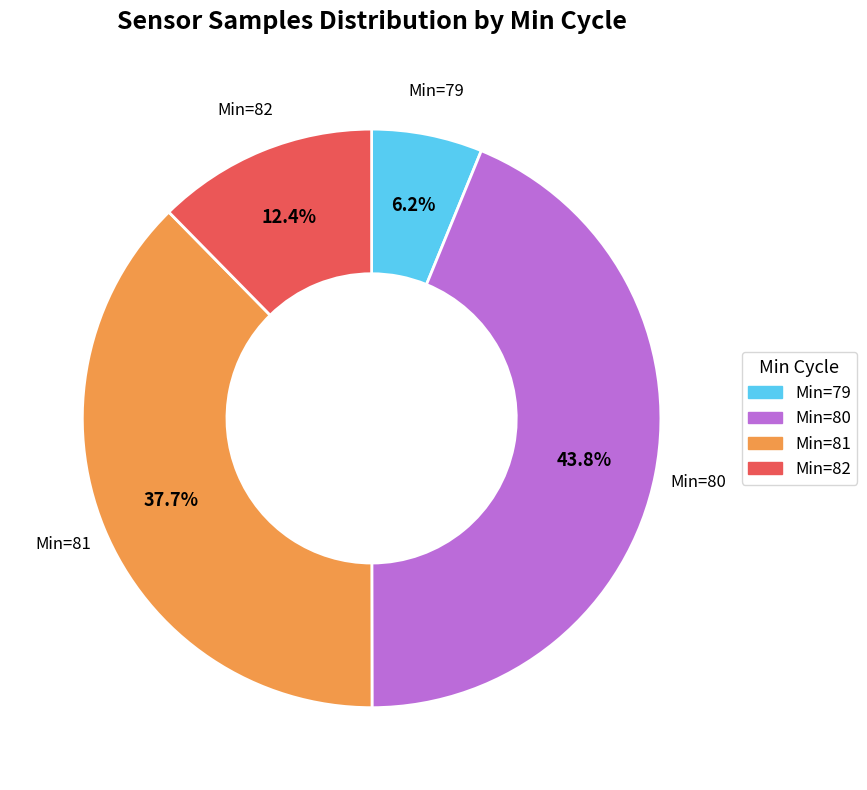

Is there a majority slice in this chart?

No